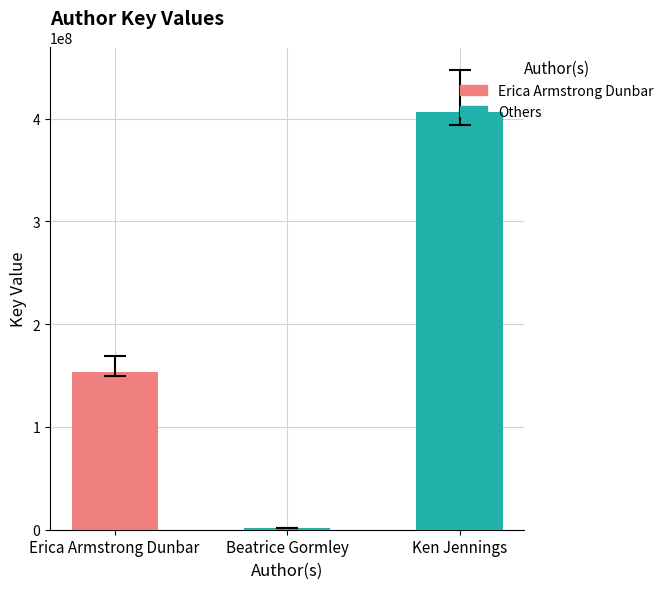

The chart shows a value of 406291734 at Ken Jennings. True or false?

True